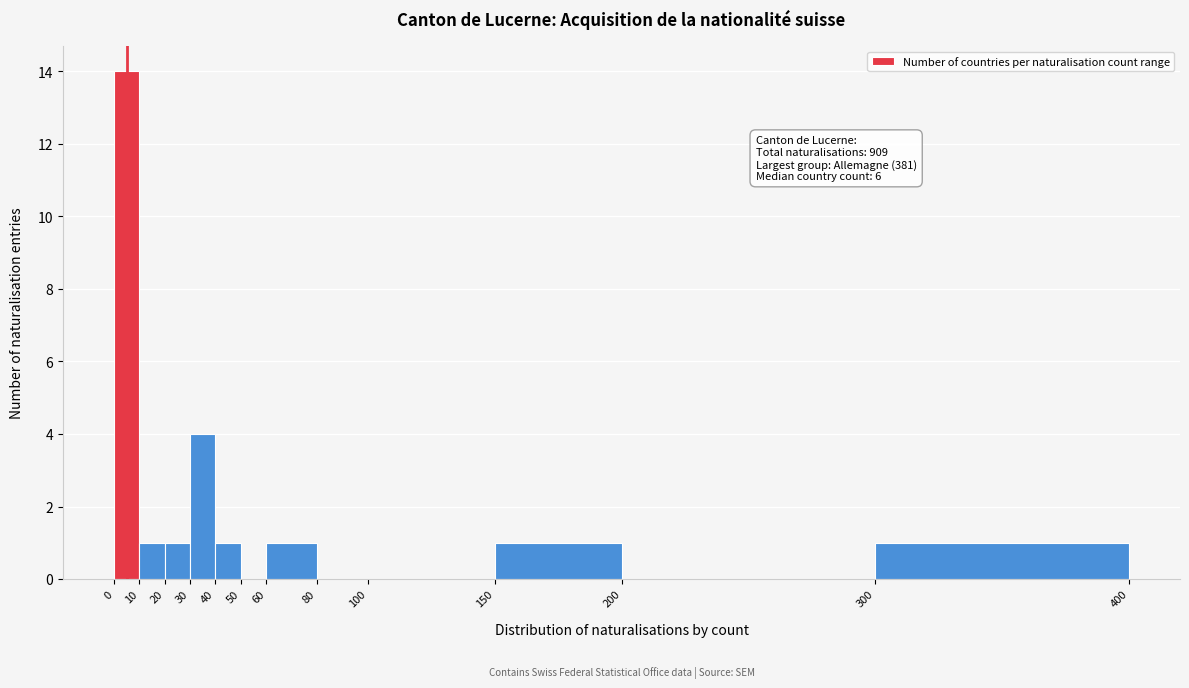

Which range on the x-axis has the tallest bar?

0 to 10